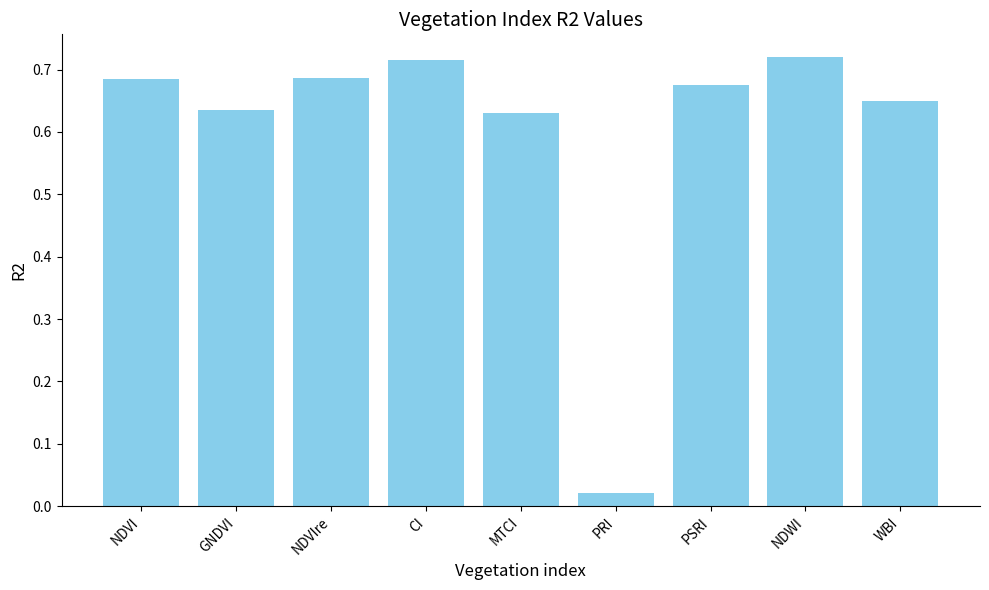

Which has a higher value, PRI or WBI?

WBI